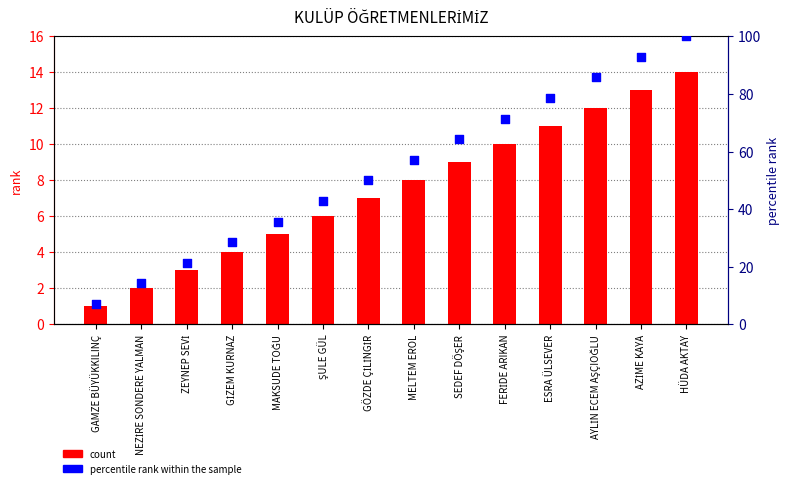

Which series reaches the minimum Y coordinate?

col_1 (rank)